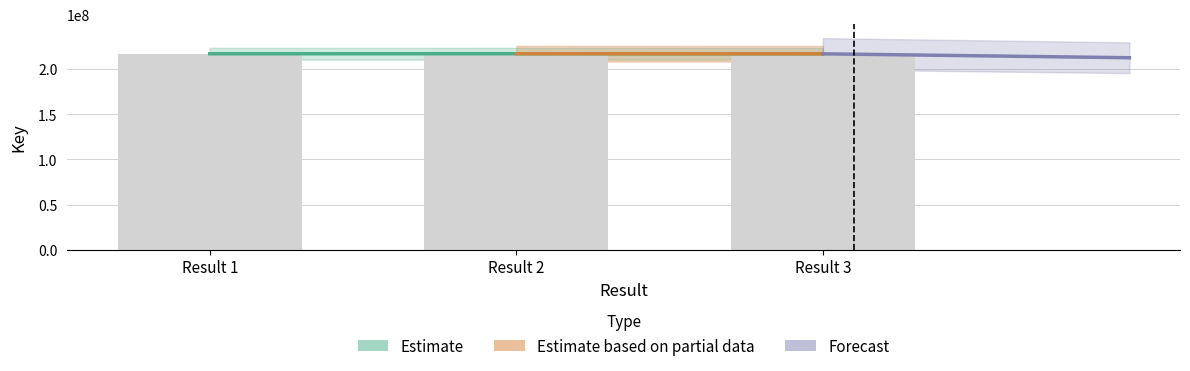

True or false: the data shows 216805713 at Result 3.

True